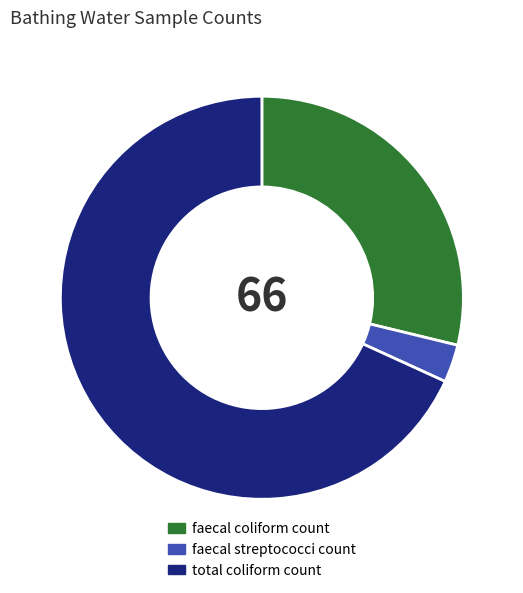

The faecal coliform count slice represents 38% of the pie. True or false?

False